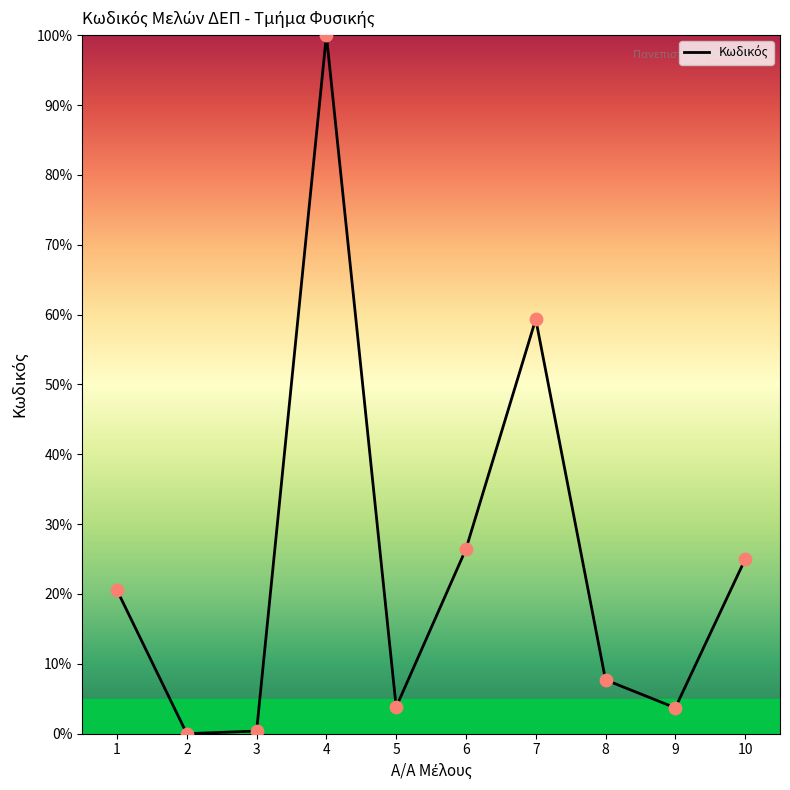

What is the ratio of the value at 9 to the value at 6?

0.1